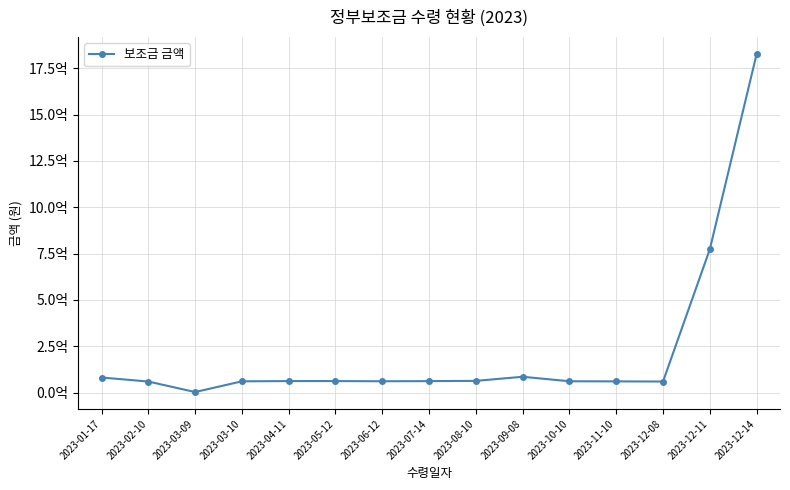

What is the difference between the second highest and second lowest values?

713848190